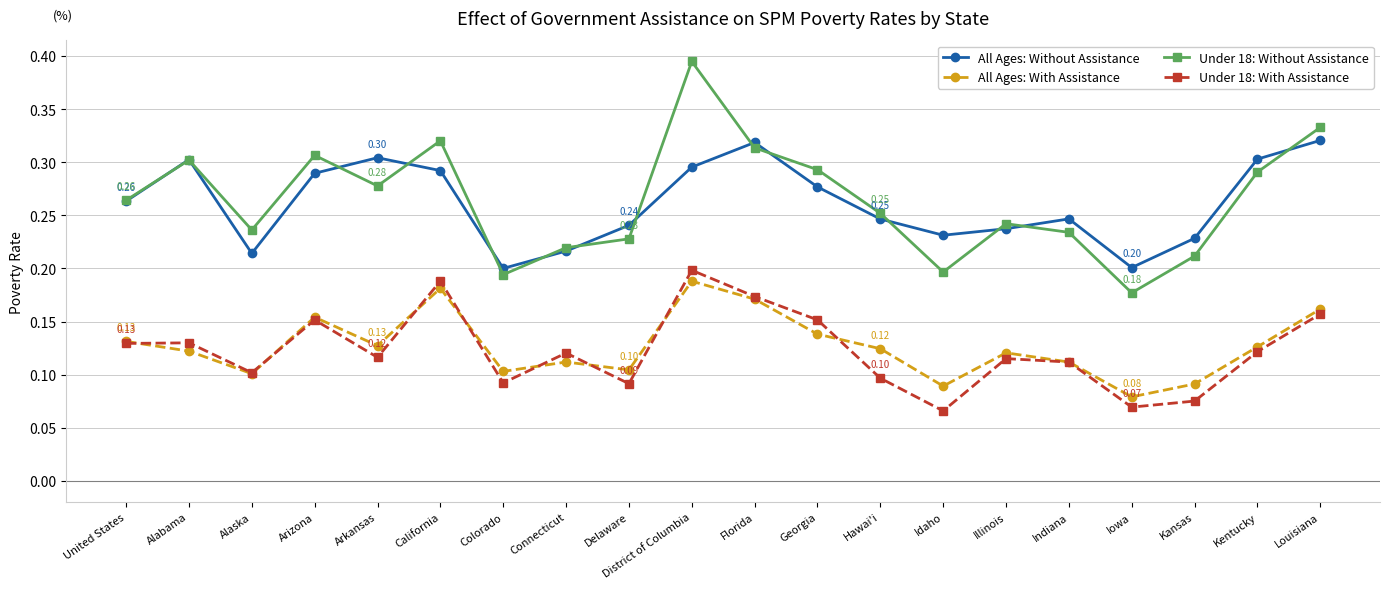

What is the label of the 17th point from the left?

Iowa